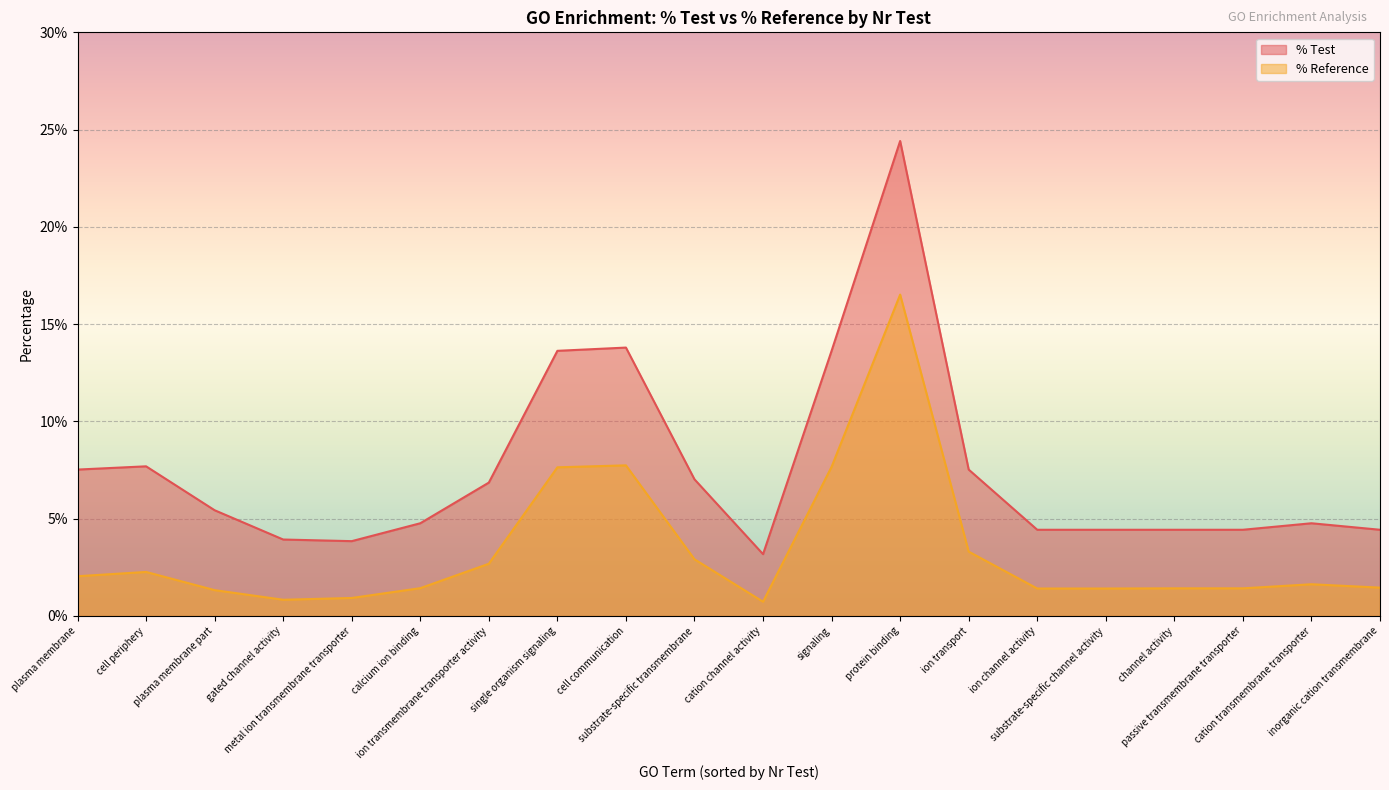

Which series has the largest total across all categories?

% Test